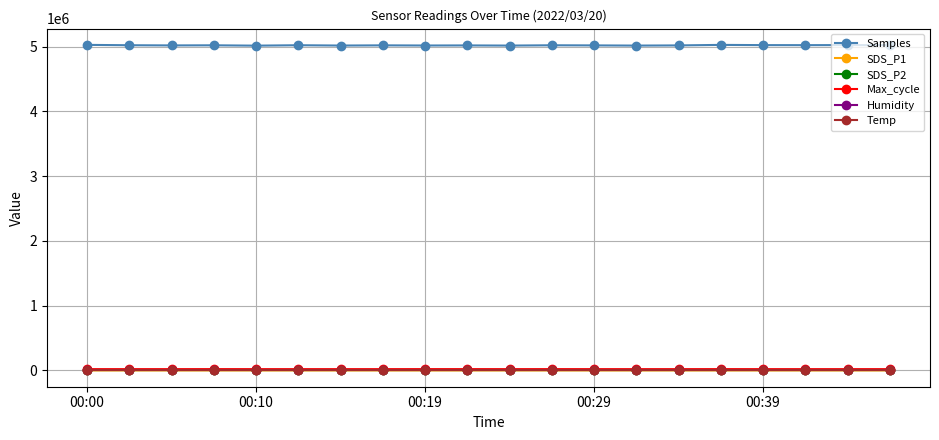

How many categories are shown in the chart?

20